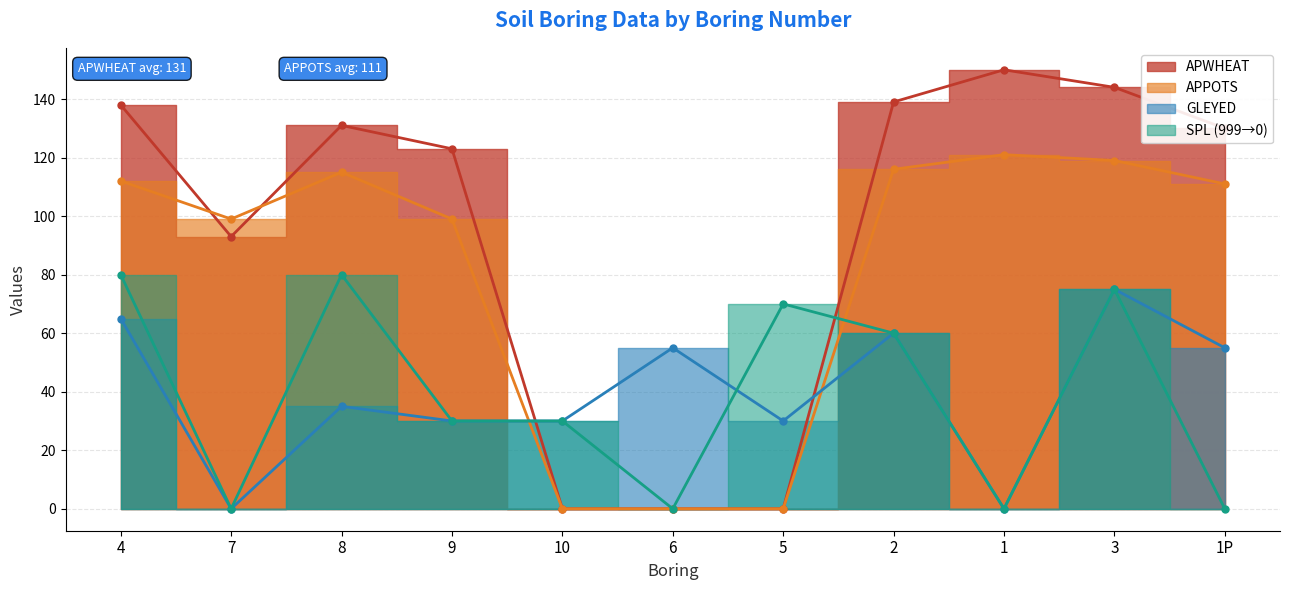

The value of GLEYED at 9 is 51. True or false?

False